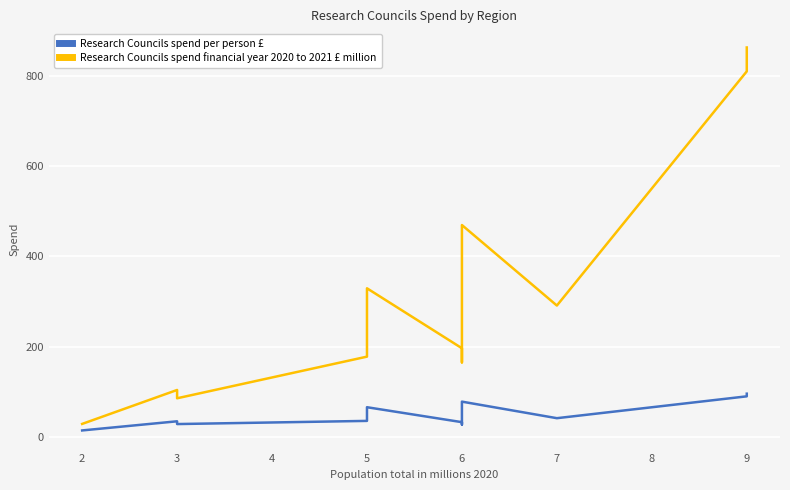

How many data points in Research Councils spend per person £ are less than 40?

6